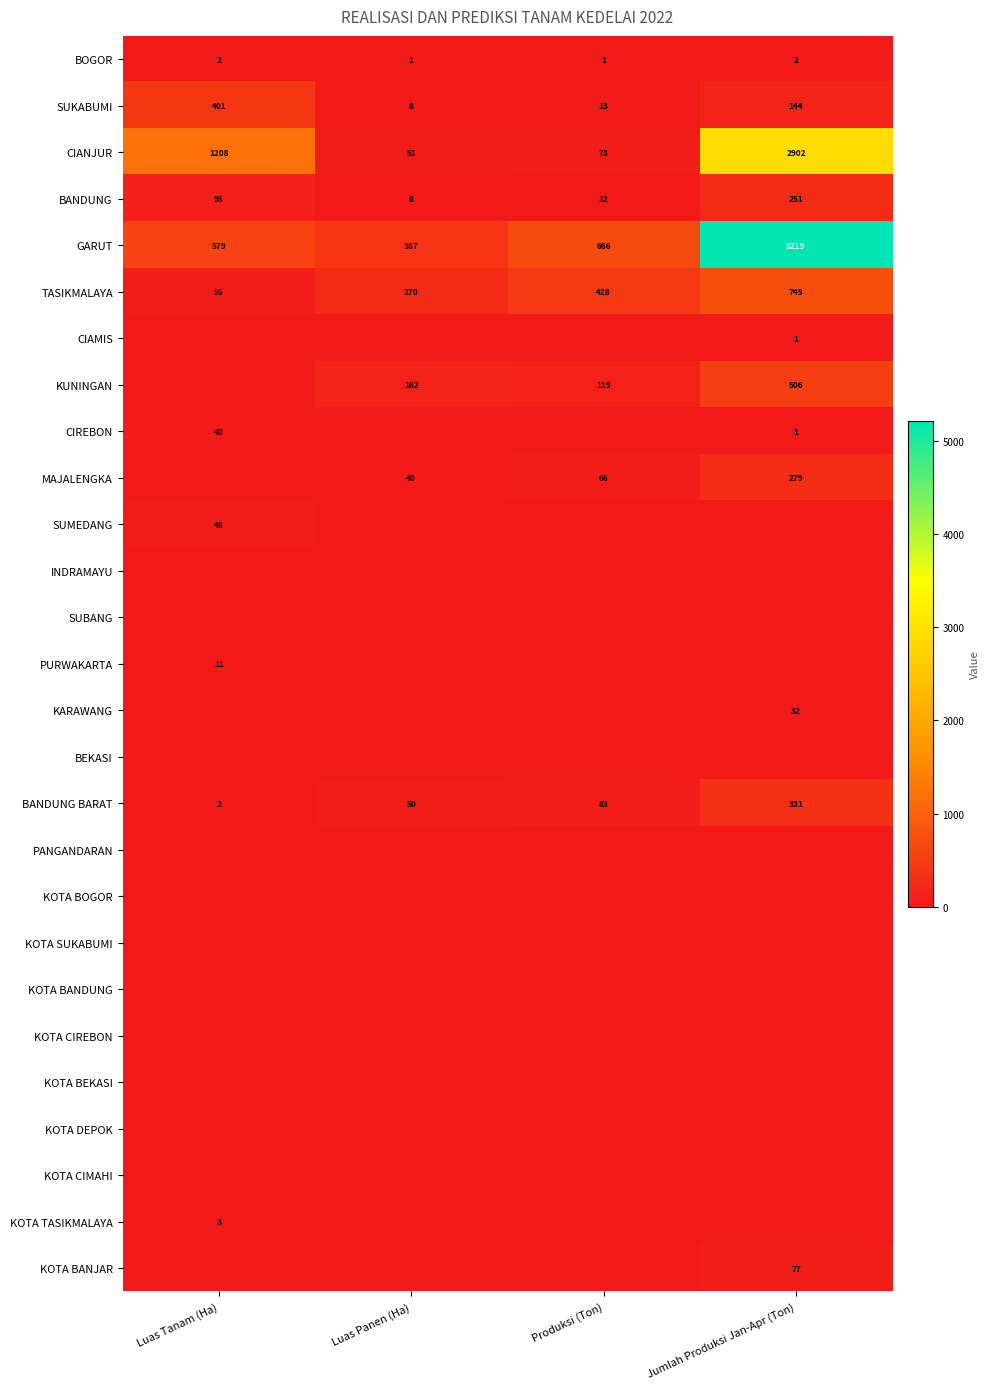

Is the value of BANDUNG BARAT at Jumlah Produksi Jan-Apr (Ton) greater than the value of GARUT at Jumlah Produksi Jan-Apr (Ton)?

No